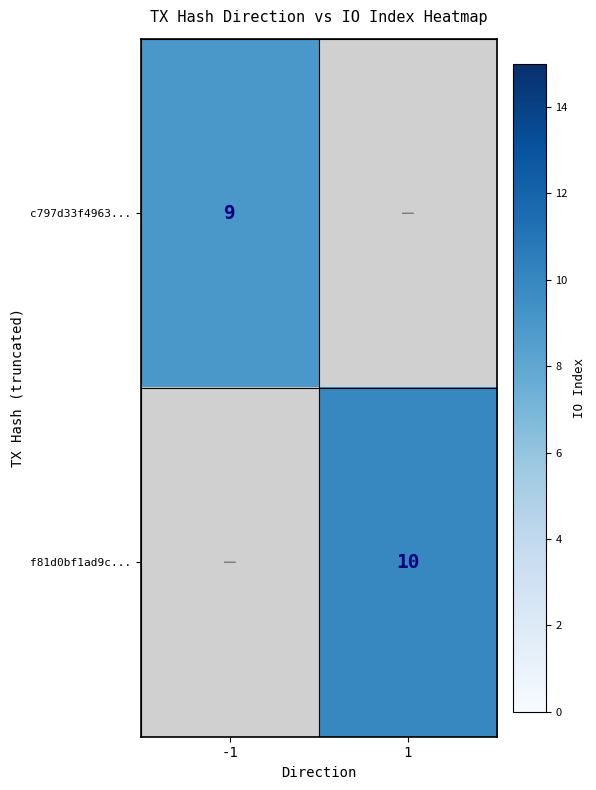

The value of c797d33f4963... at -1 is 9. True or false?

True